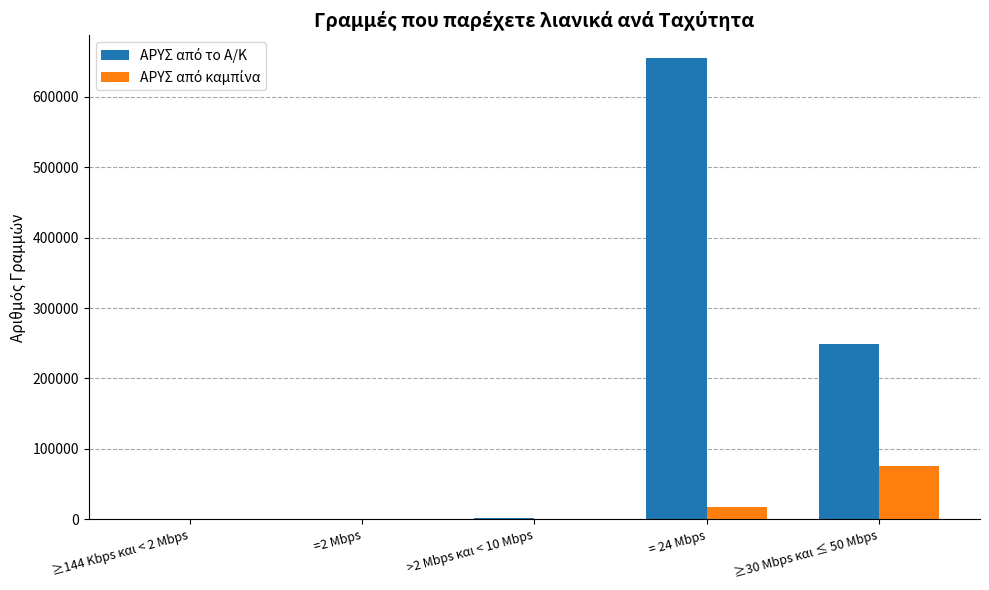

At which category is the sum across all series the highest?

= 24 Mbps